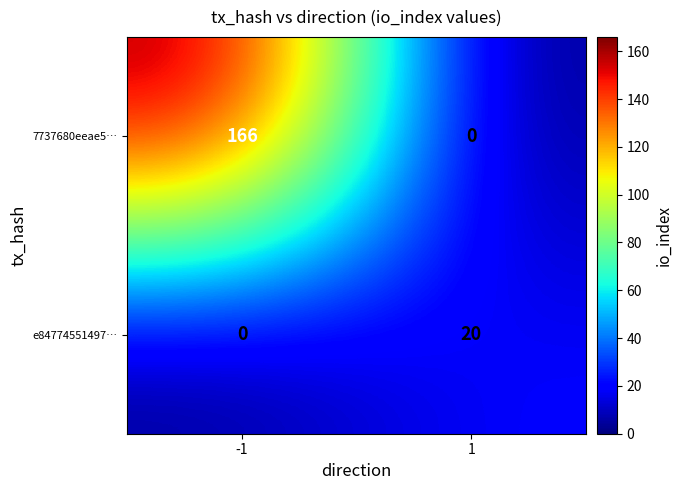

Between -1 and 1, which series saw the biggest shift?

7737680eeae5…